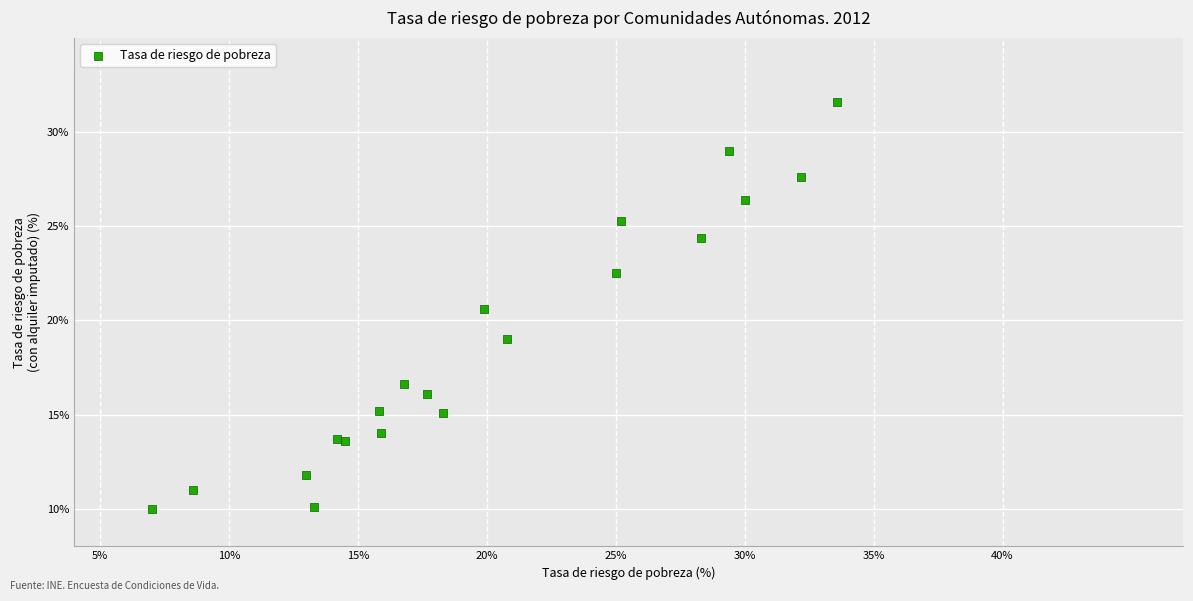

What Y value in the scatter plot is closest to 20?

20.6